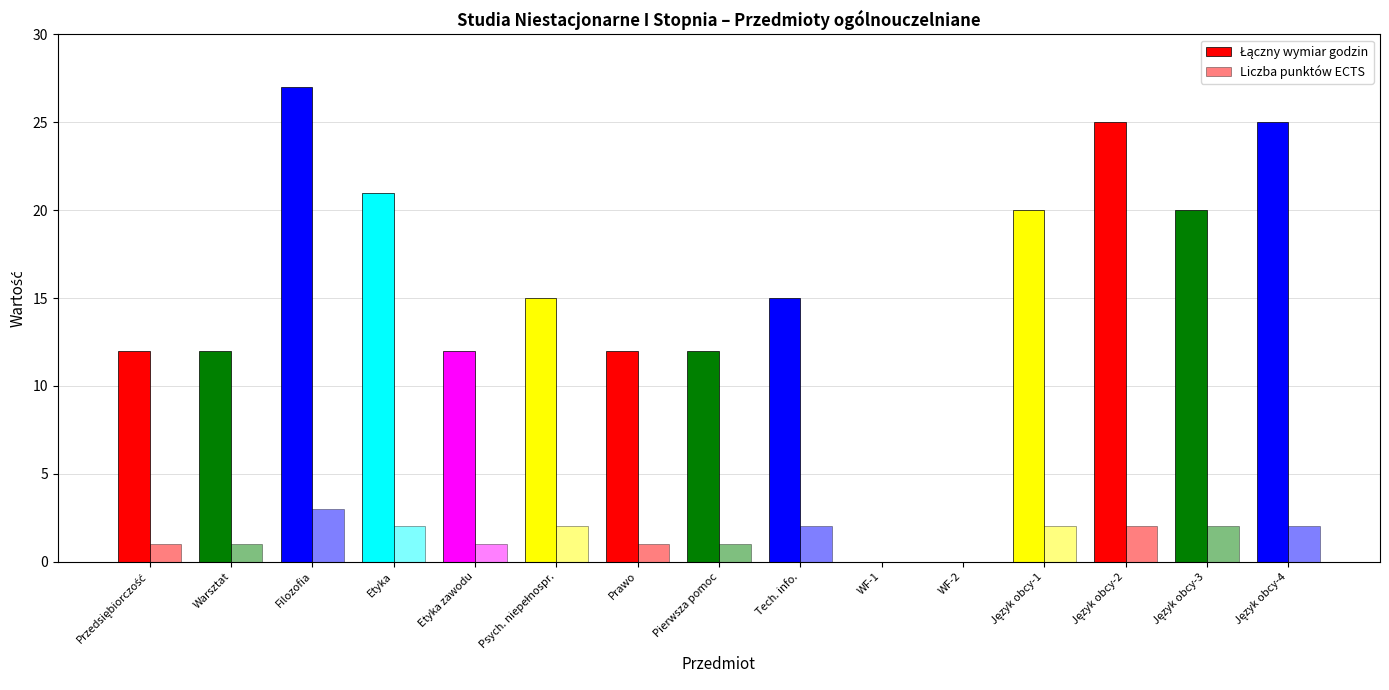

What is the value of the Liczba punktów ECTS bar at the 1st from the left?

1